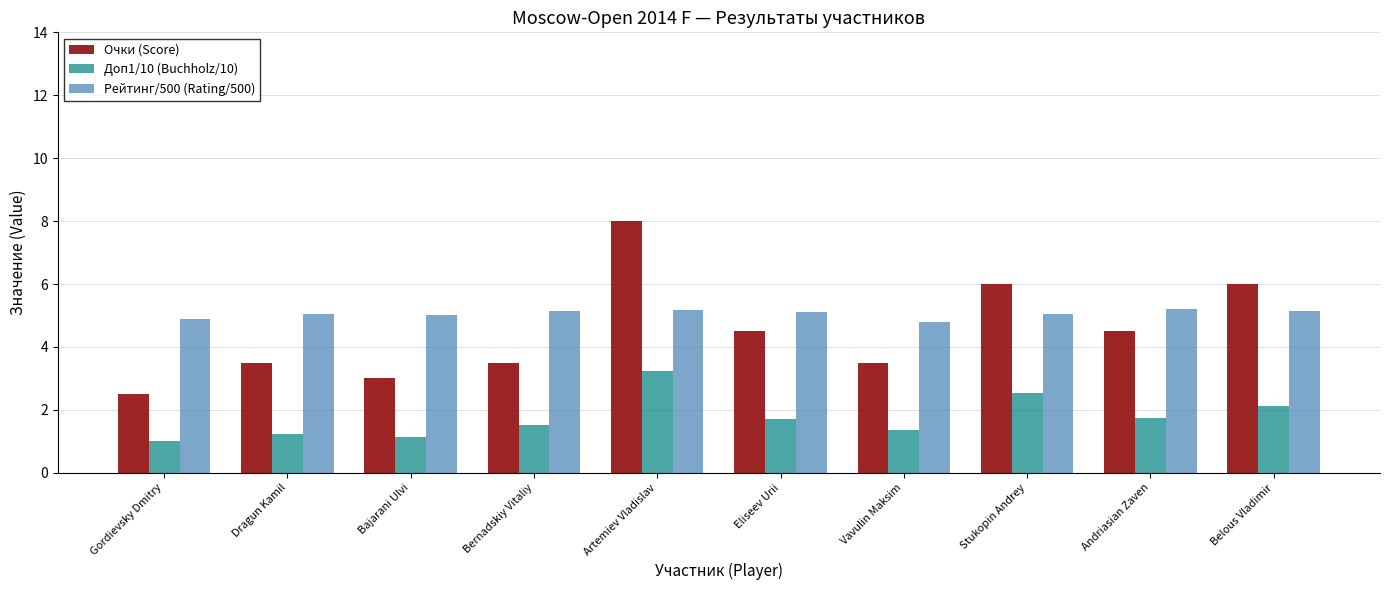

What is the sum of the Доп1/10 (Buchholz/10) values at Andriasian Zaven and Bajarani Ulvi?

2.9